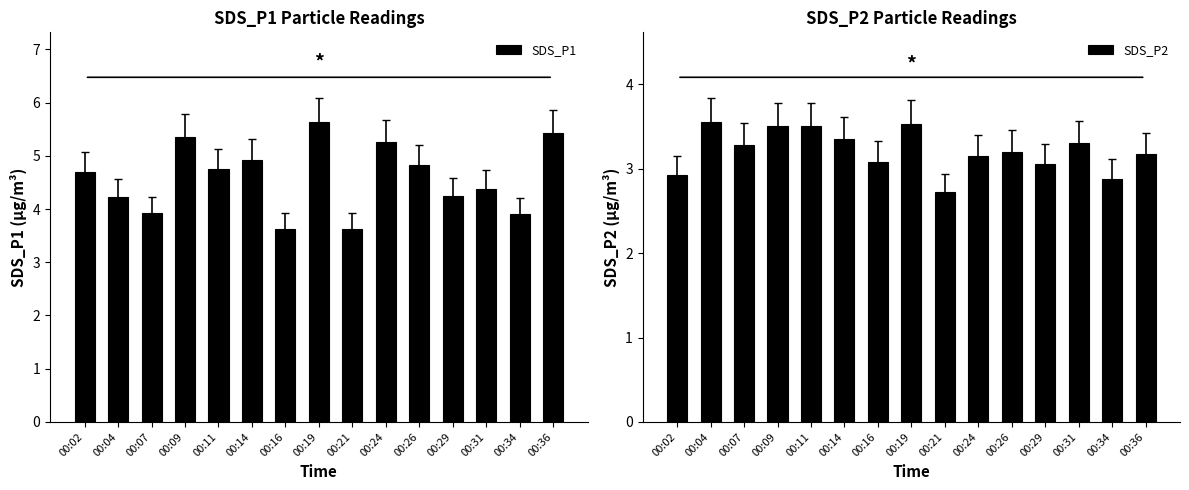

Which series has the widest spread of values?

SDS_P1